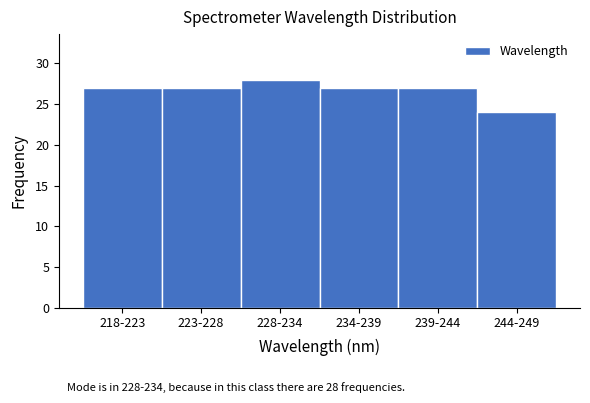

Reading right to left, list all the values displayed in this chart.

24	27	27	28	27	27